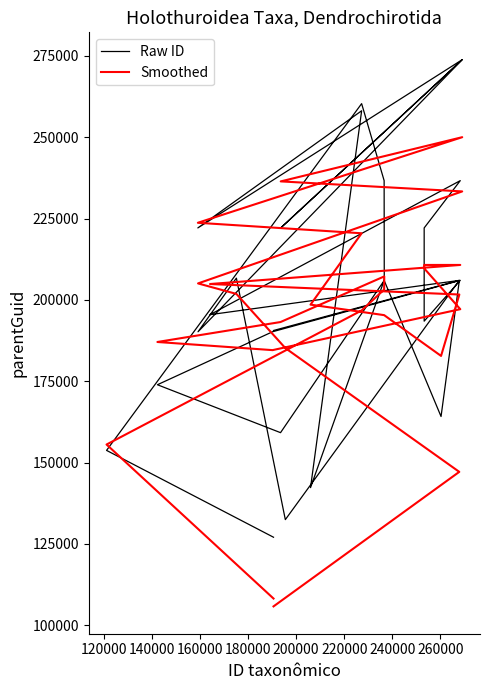

Count the number of categories in the chart.

27